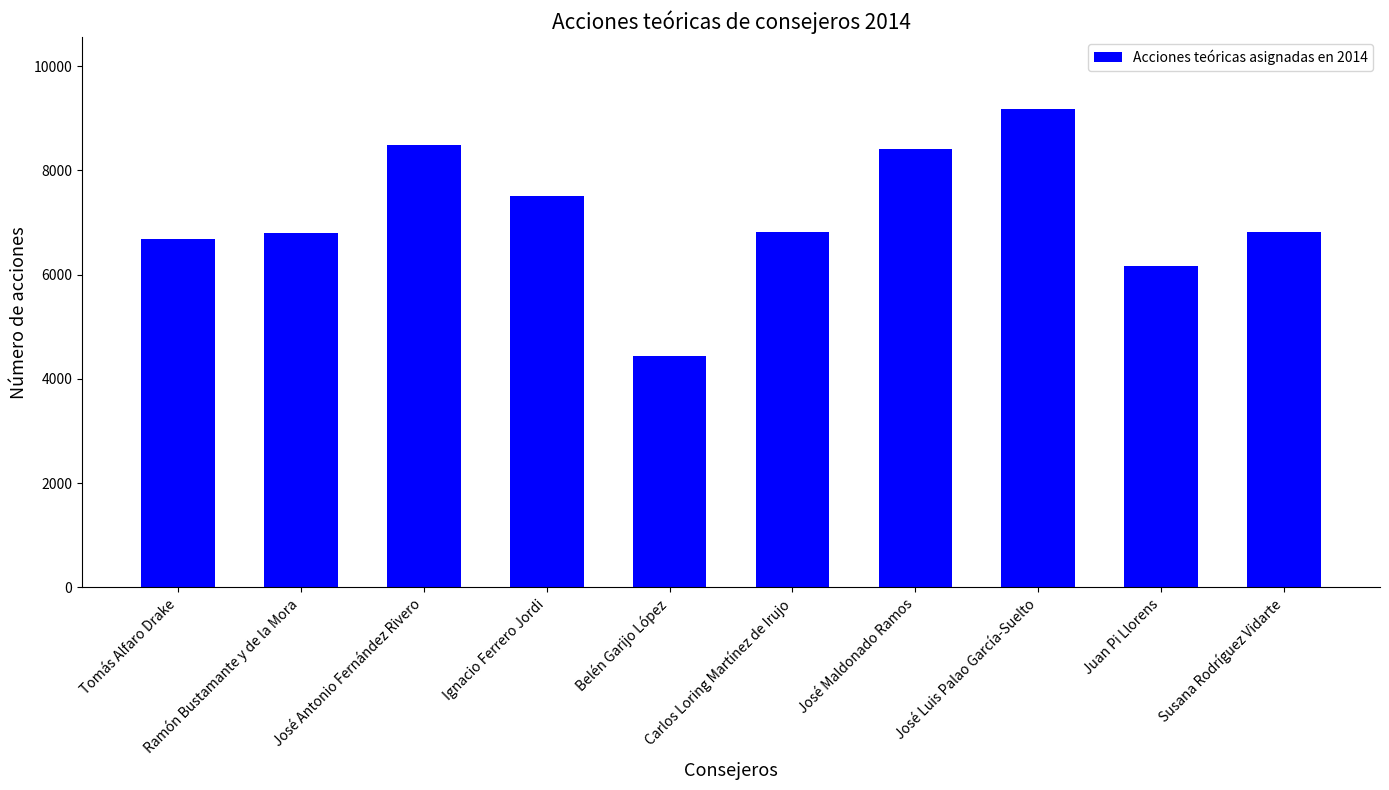

What is the change in value from Ramón Bustamante y de la Mora to Belén Garijo López?

-2370